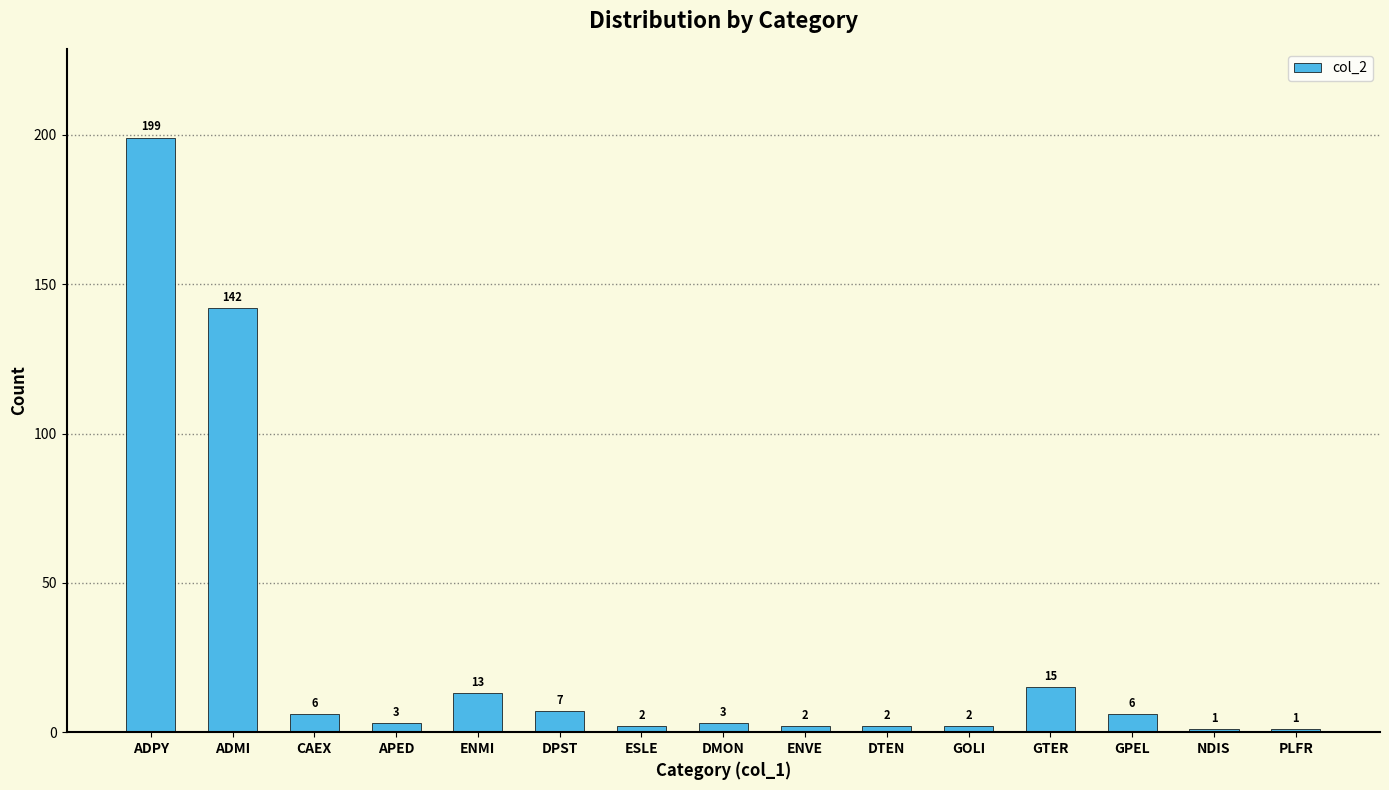

What is the maximum value shown in the chart?

199